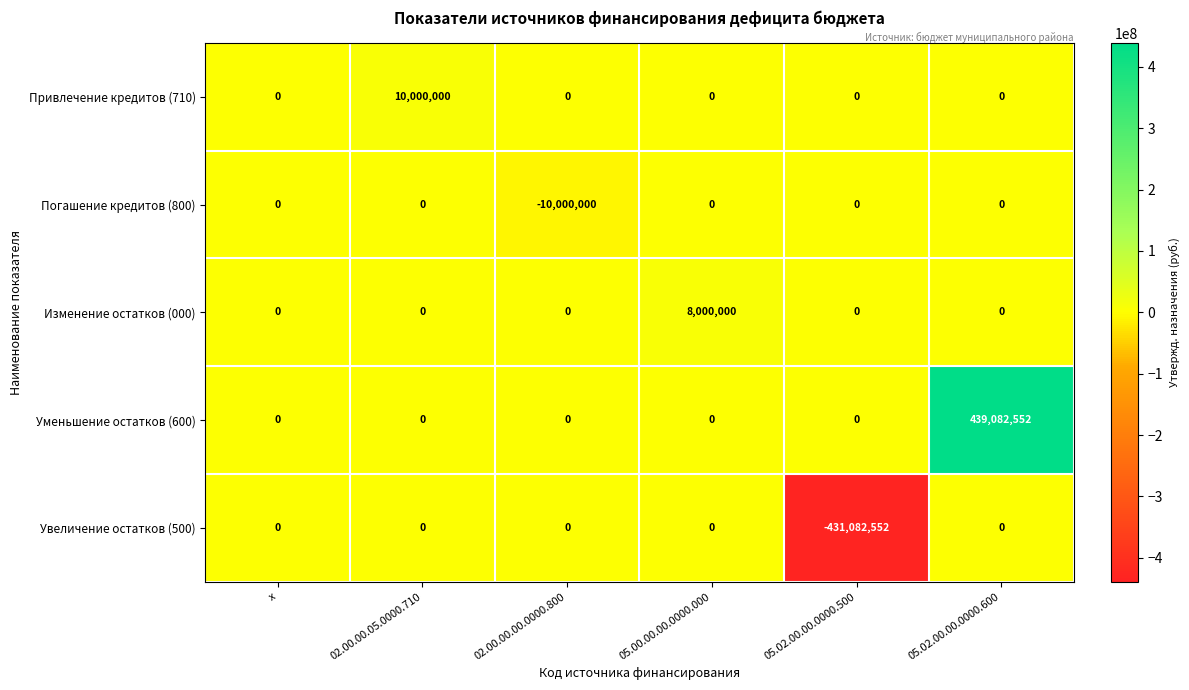

Reading left to right, transcribe all the data shown in this chart.

Привлечение кредитов (710): 0	10000000	0	0	0	0
Погашение кредитов (800): 0	0	-10000000	0	0	0
Изменение остатков (000): 0	0	0	8000000	0	0
Уменьшение остатков (600): 0	0	0	0	0	439082552
Увеличение остатков (500): 0	0	0	0	-431082552	0